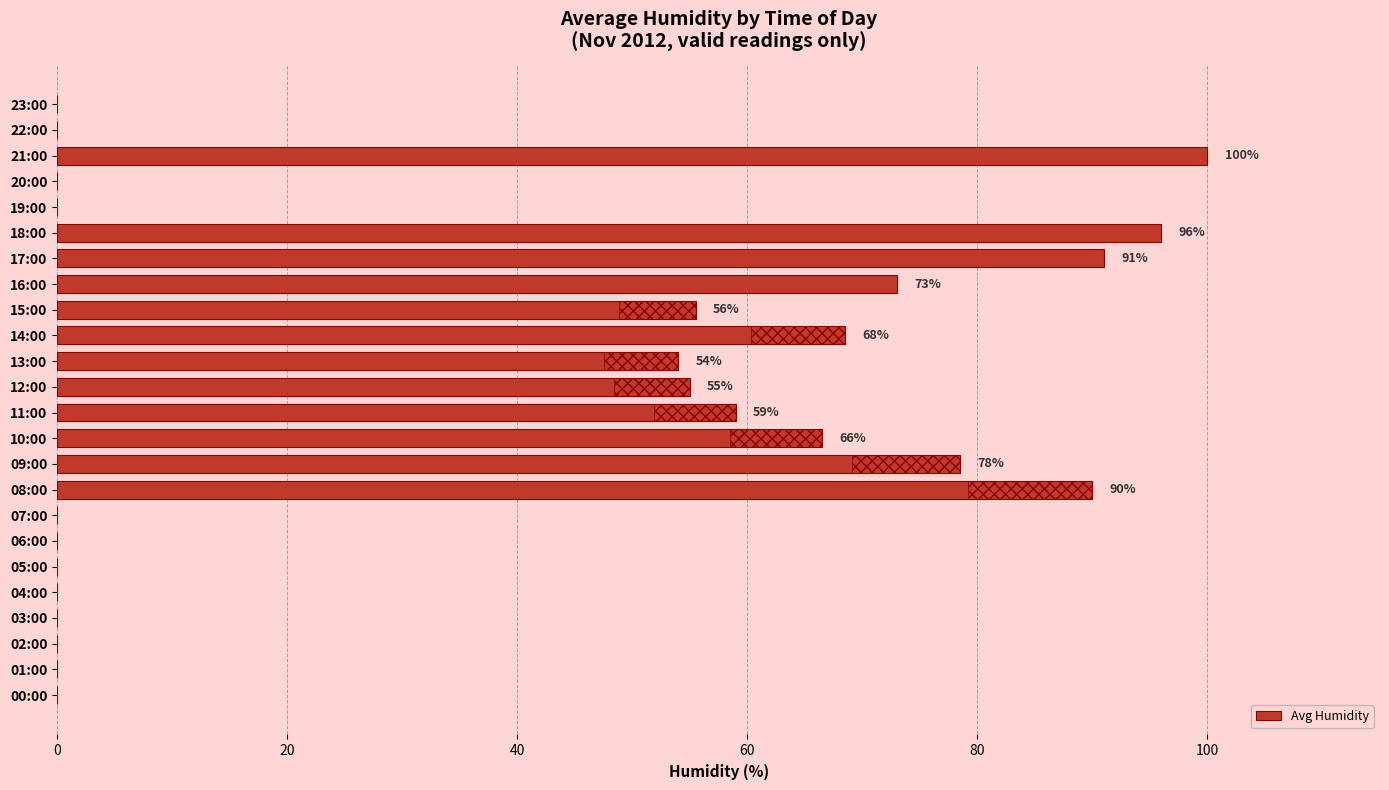

Where is the data nearest to the value 50?

13:00